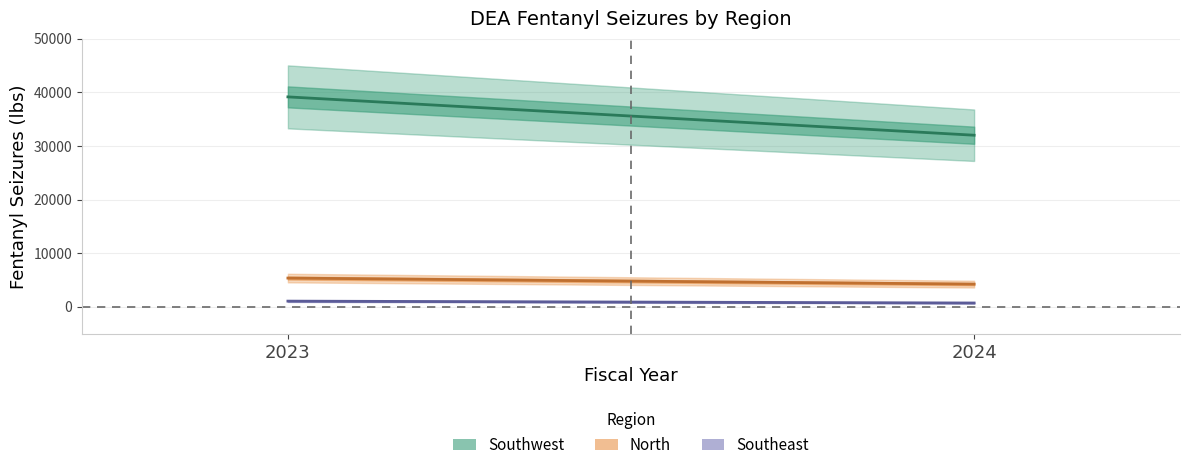

At how many categories does at least one series exceed 17861?

2